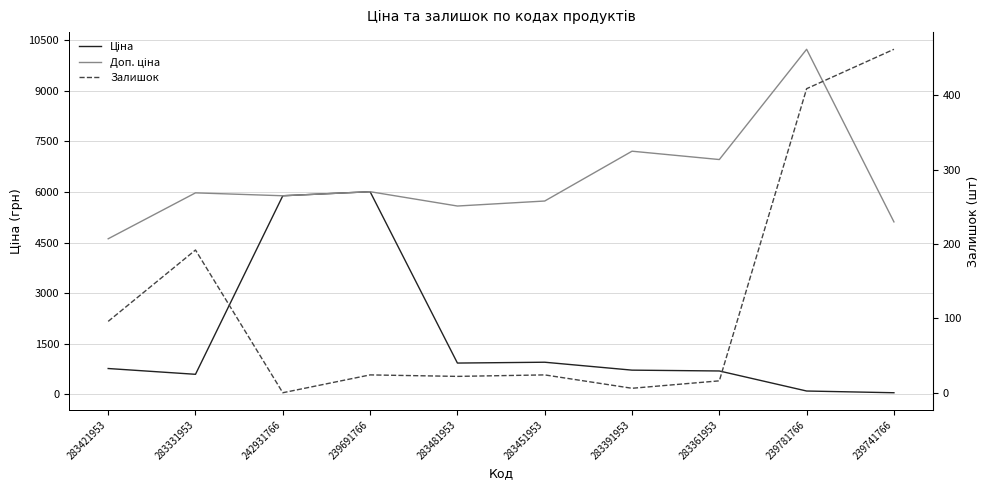

What position from the right is 283361953?

3